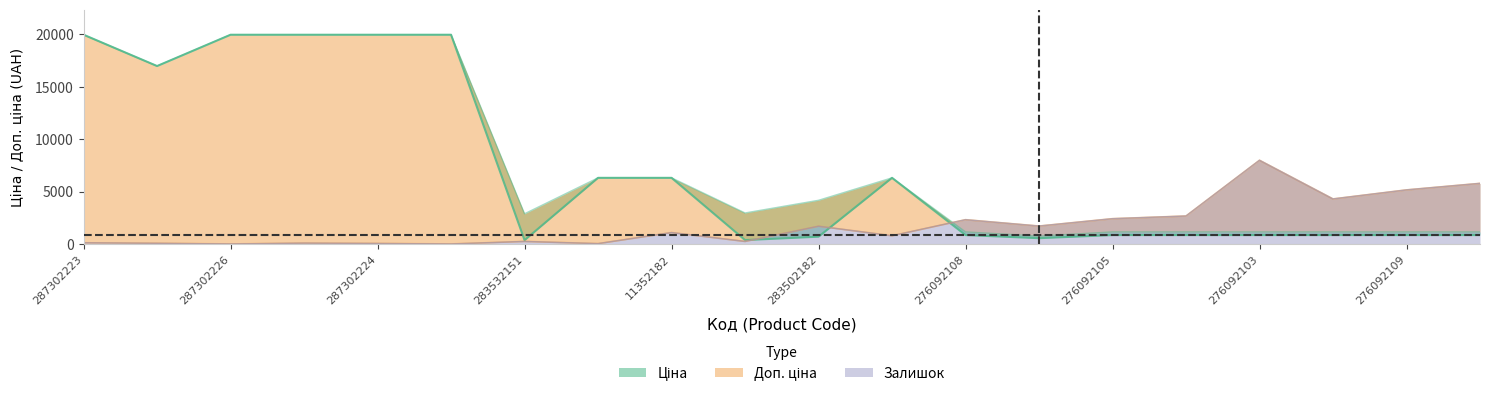

Between 283522151 and 276092103, which series saw the biggest shift?

Залишок